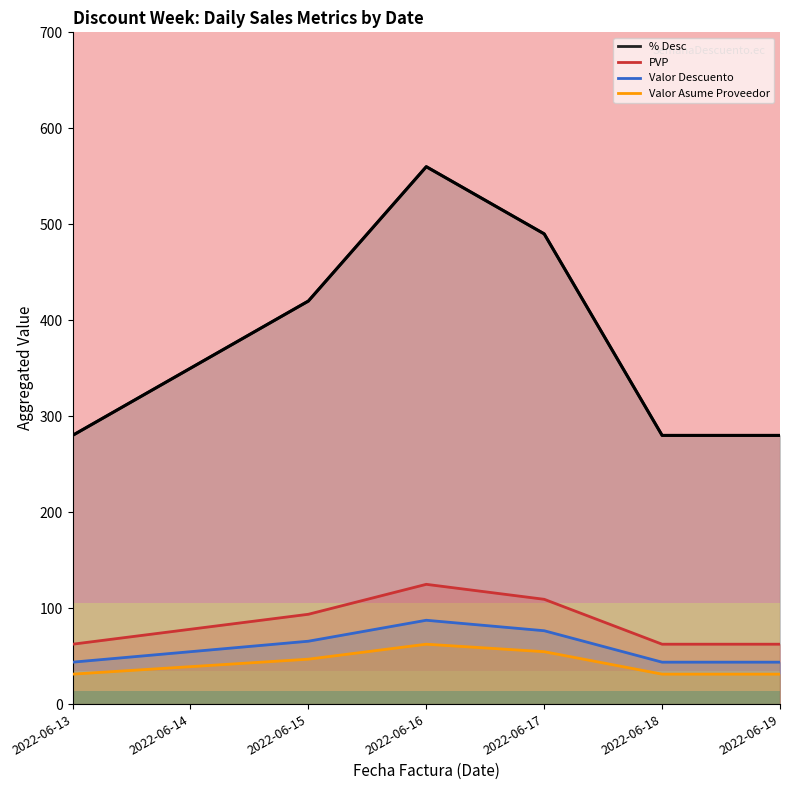

True or false: the data shows 110 at 2022-06-14.

False